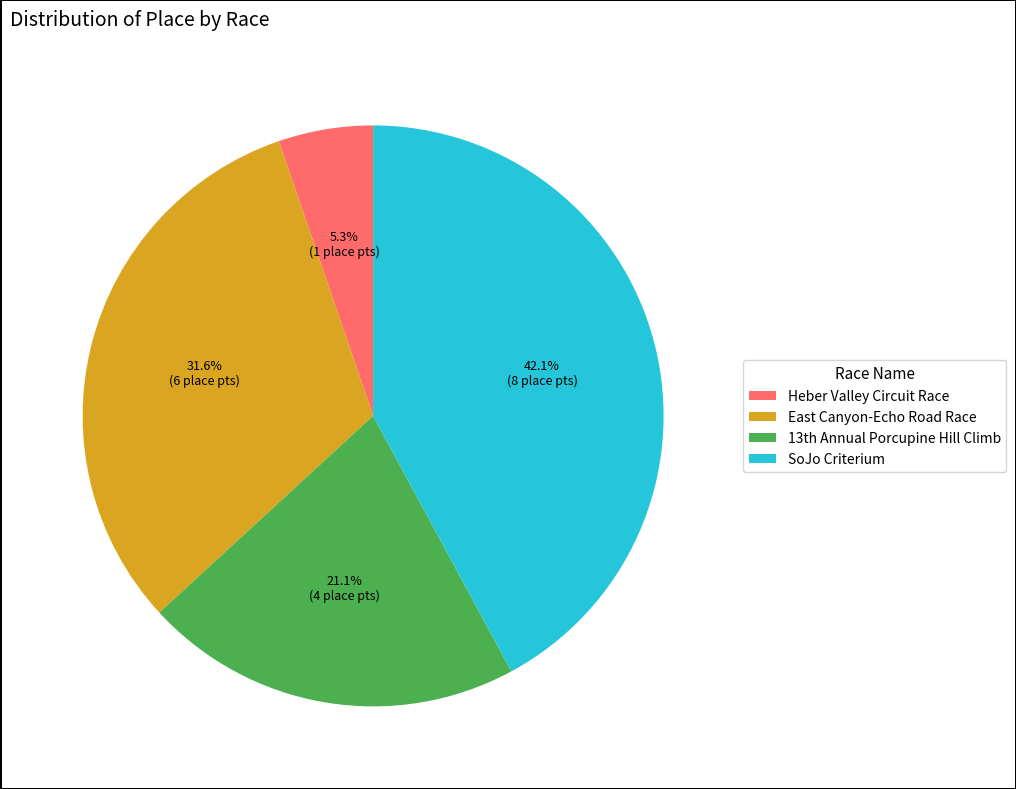

Is there a majority slice in this chart?

No